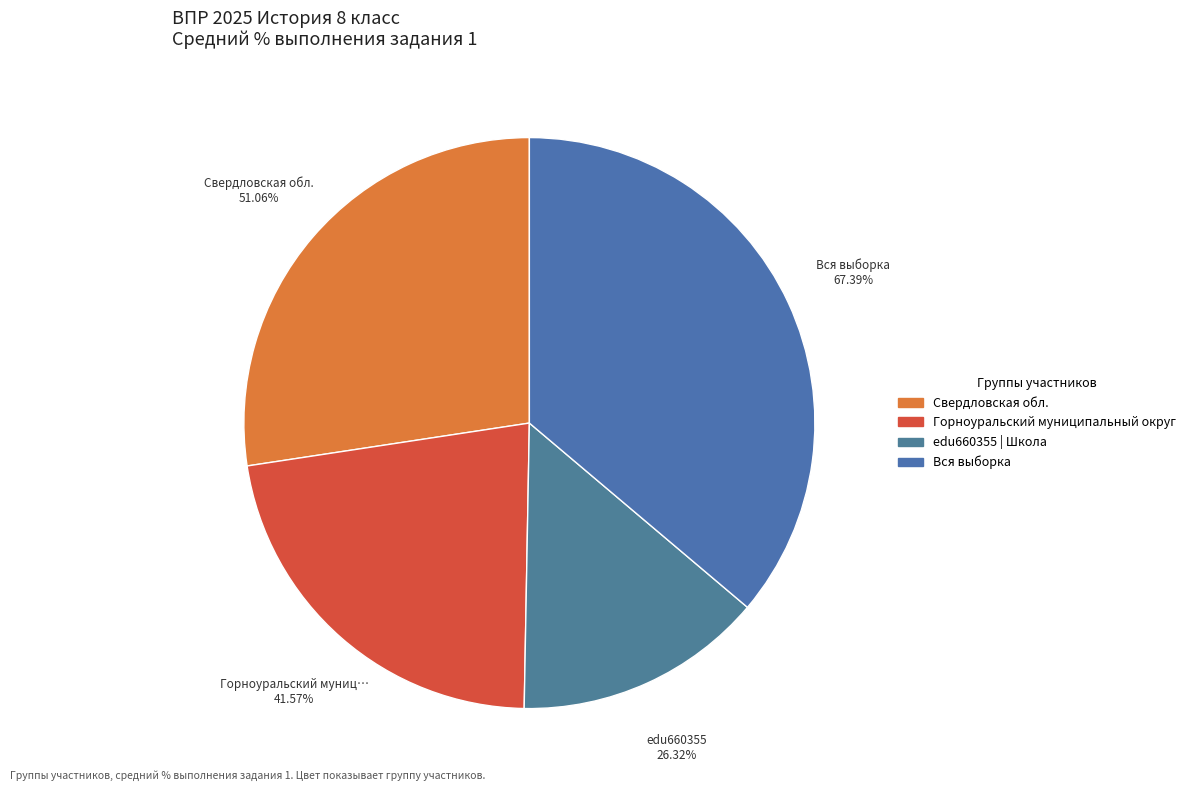

Do edu660355 | Школа and Горноуральский муниципальный округ together represent more than half of the pie?

No